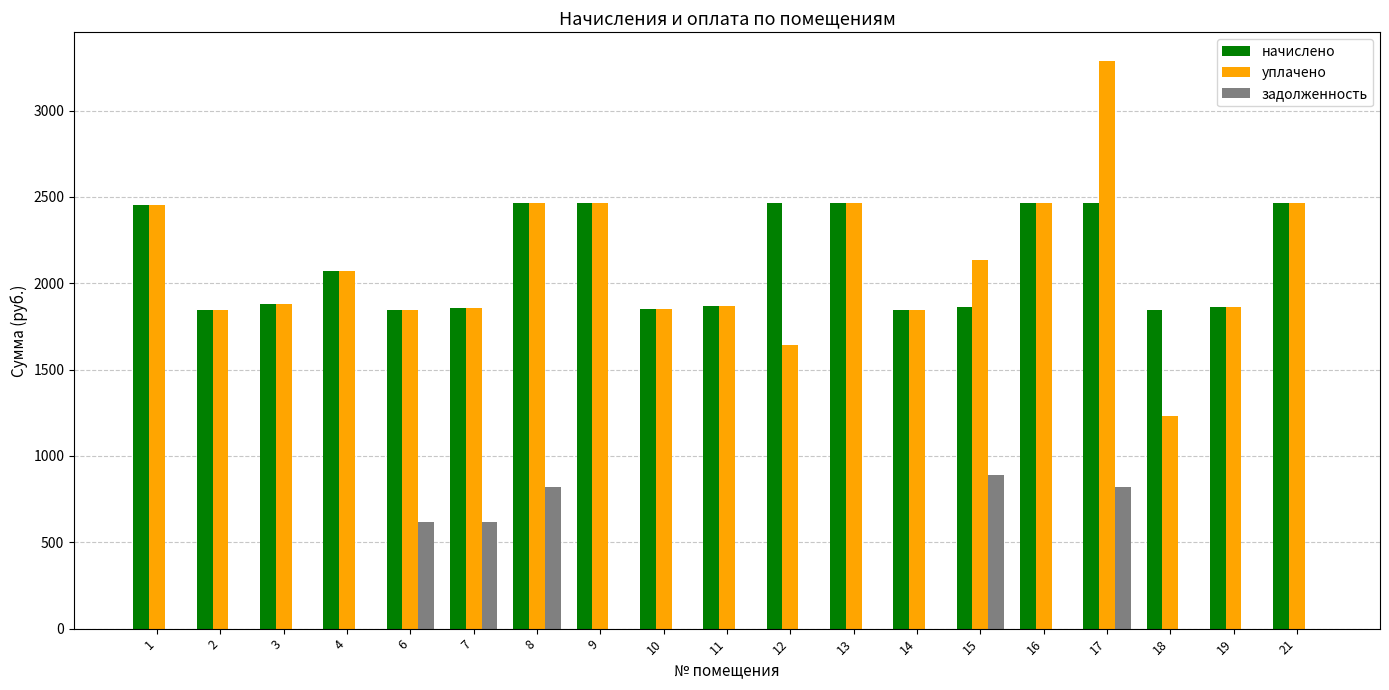

Between 2 and 7, which series saw the biggest shift?

задолженность